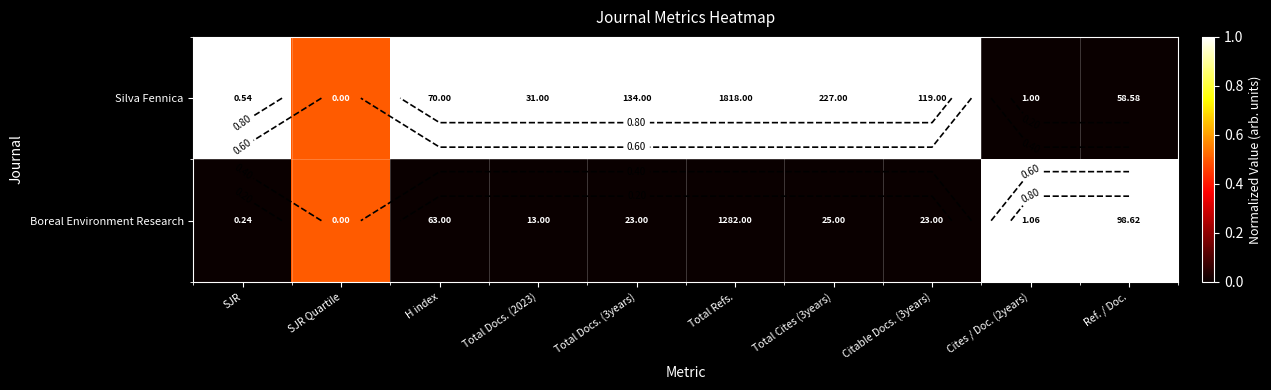

Which has a higher value, Total Cites (3years) or Cites / Doc. (2years)?

Total Cites (3years)